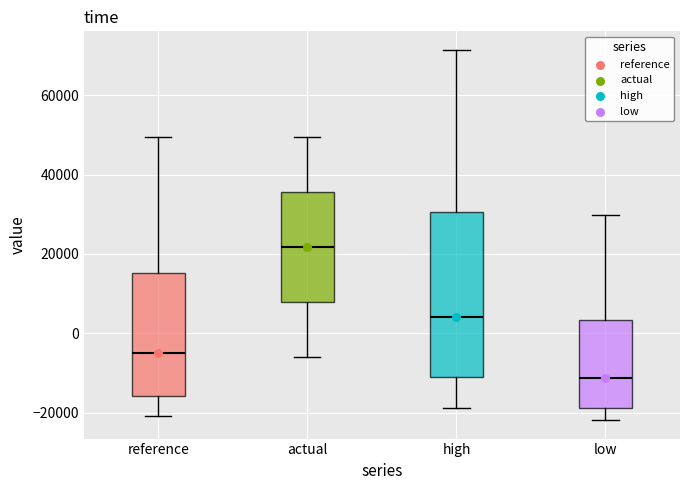

Reading left to right, transcribe this box plot: for each box, give where its median line is, the range the box spans, and where its two whiskers end, as read against the y-axis. The values are not printed on the chart, so give them approximately, as read against the axis.

reference: median -4000, box -16000 to 16000, whiskers -20000 to 50000
actual: median 22000, box 8000 to 36000, whiskers -6000 to 50000
high: median 4000, box -12000 to 30000, whiskers -18000 to 72000
low: median -12000, box -18000 to 4000, whiskers -22000 to 30000